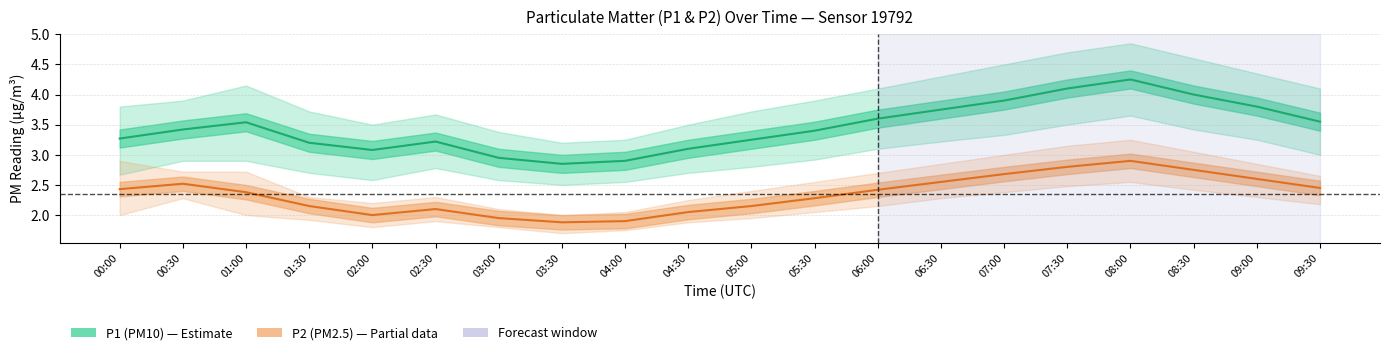

How many lines are shown in the chart?

2